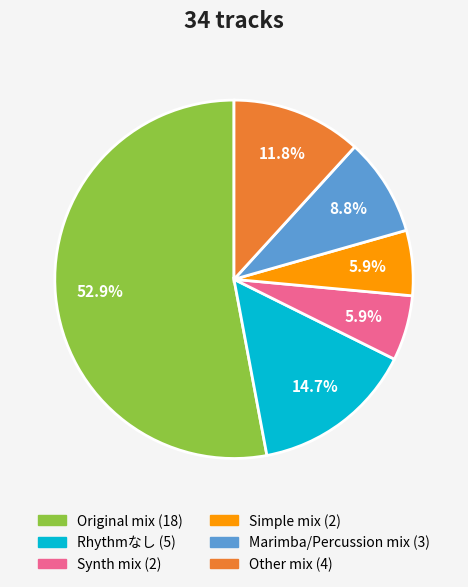

Is there any slice that represents more than half of the pie?

Yes